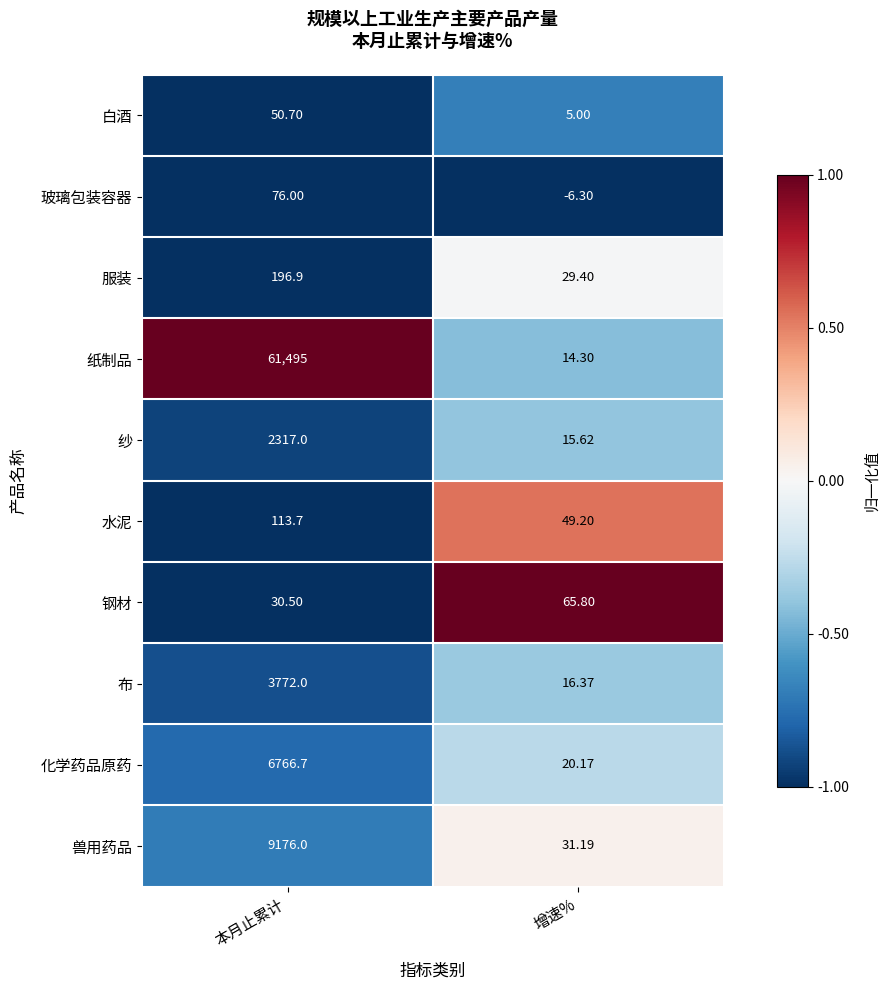

Where is 兽用药品 nearest to the value 4603?

增速%